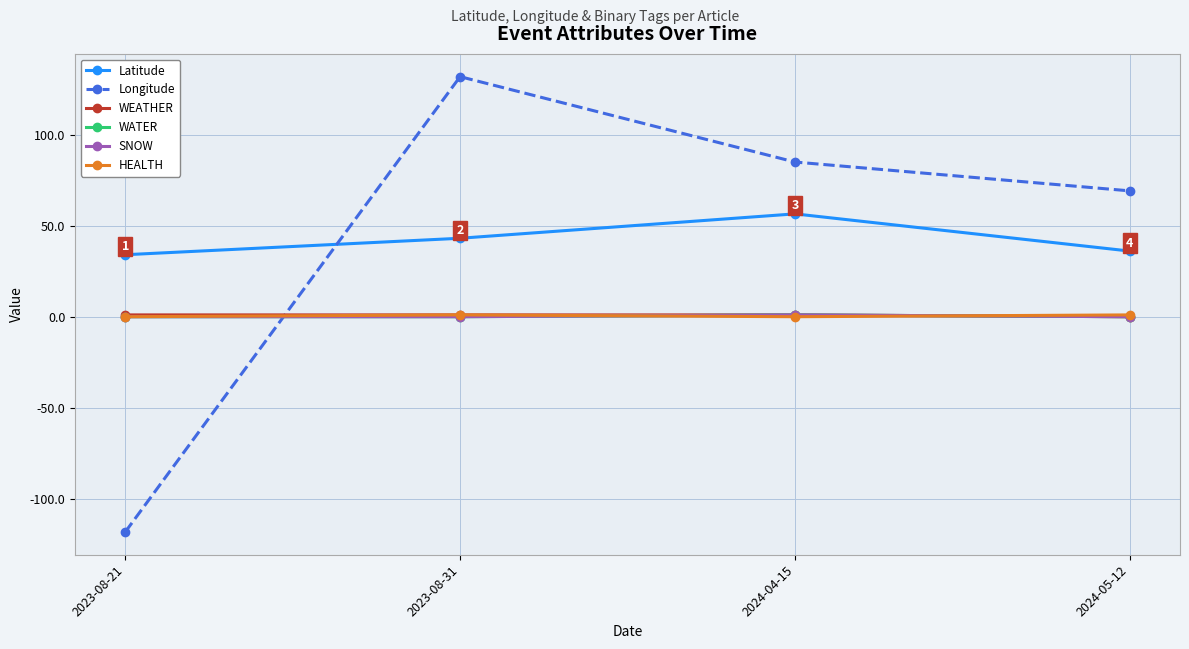

Is the value of Latitude at 2023-08-31 greater than the value of WATER at 2024-05-12?

Yes